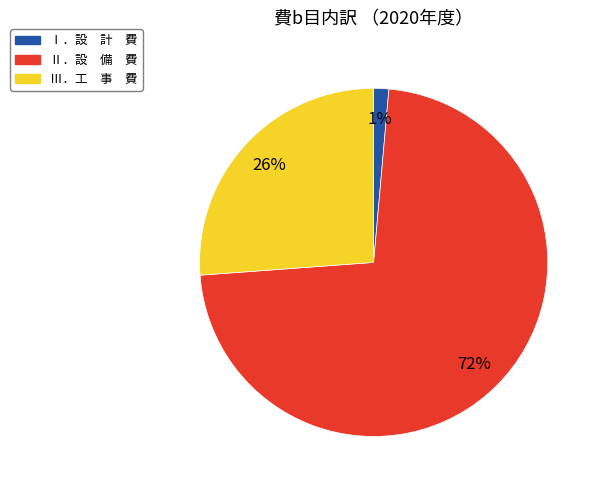

Rank the categories by value from lowest to highest.

Ⅰ．設 計 費, Ⅲ．工 事 費, Ⅱ．設 備 費